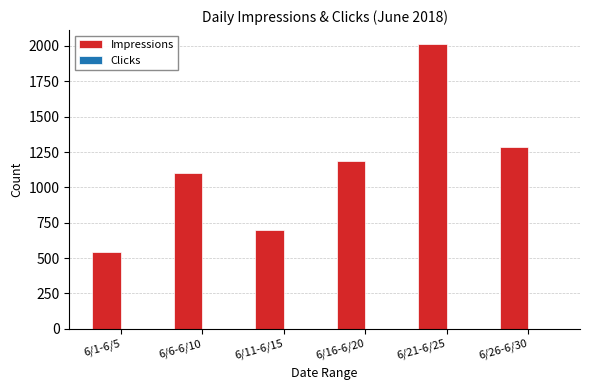

Is it true that the value at 6/1-6/5 is 147?

False